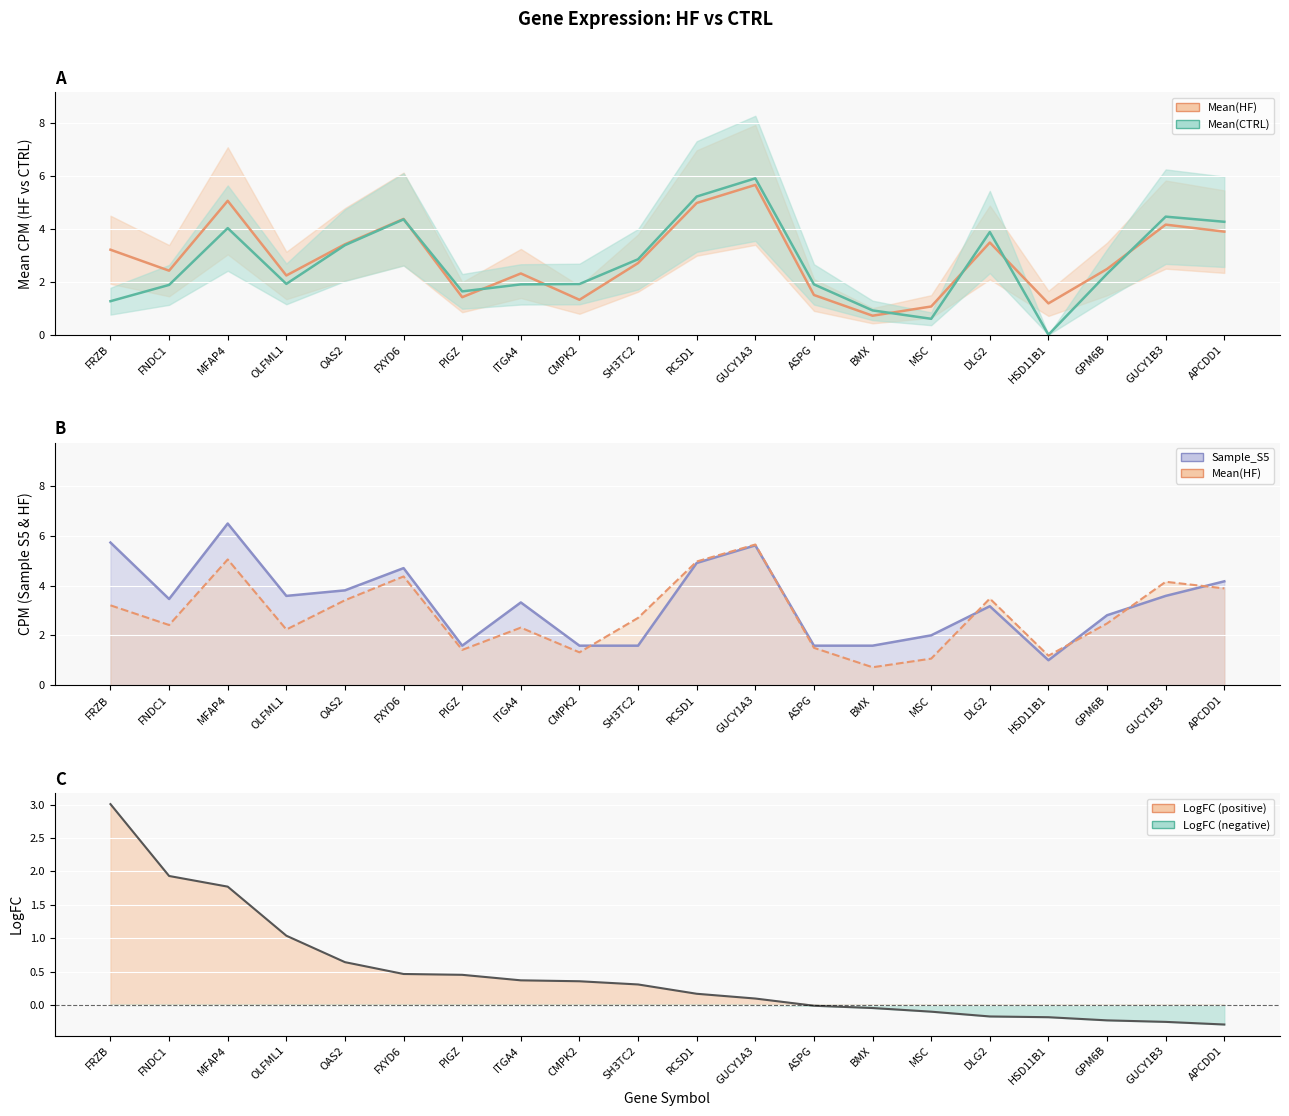

What is the average value of the Sample_S5 series?

3.3